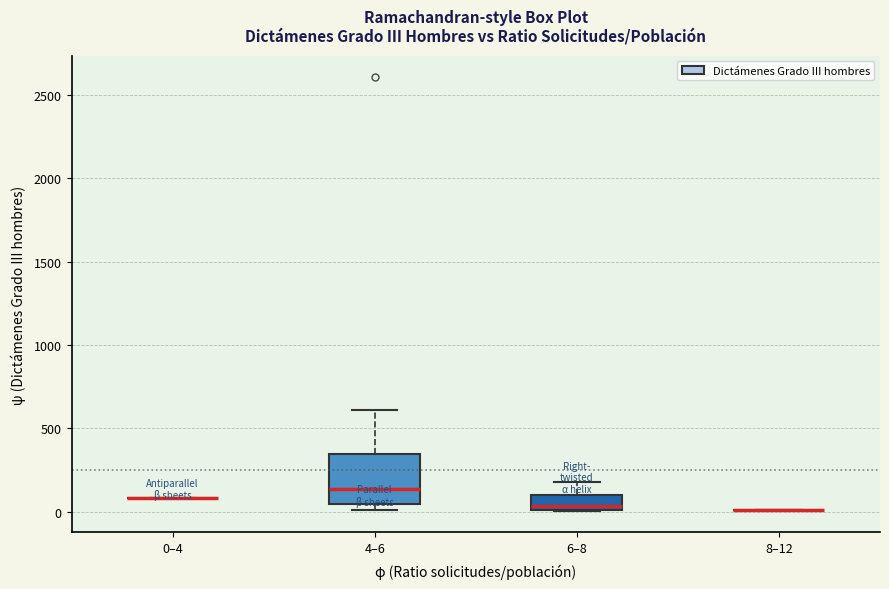

Reading left to right, read every box against the y-axis: the position of its median line, the range the box covers, and the ends of its whiskers. The values are not printed on the chart, so give them approximately, as read against the axis.

0–4: box collapsed to a line at 100, whiskers 100 to 100
4–6: median 150, box 50 to 350, whiskers 0 to 600
6–8: median 50, box 0 to 100, whiskers 0 to 200
8–12: box collapsed to a line at 0, whiskers 0 to 0